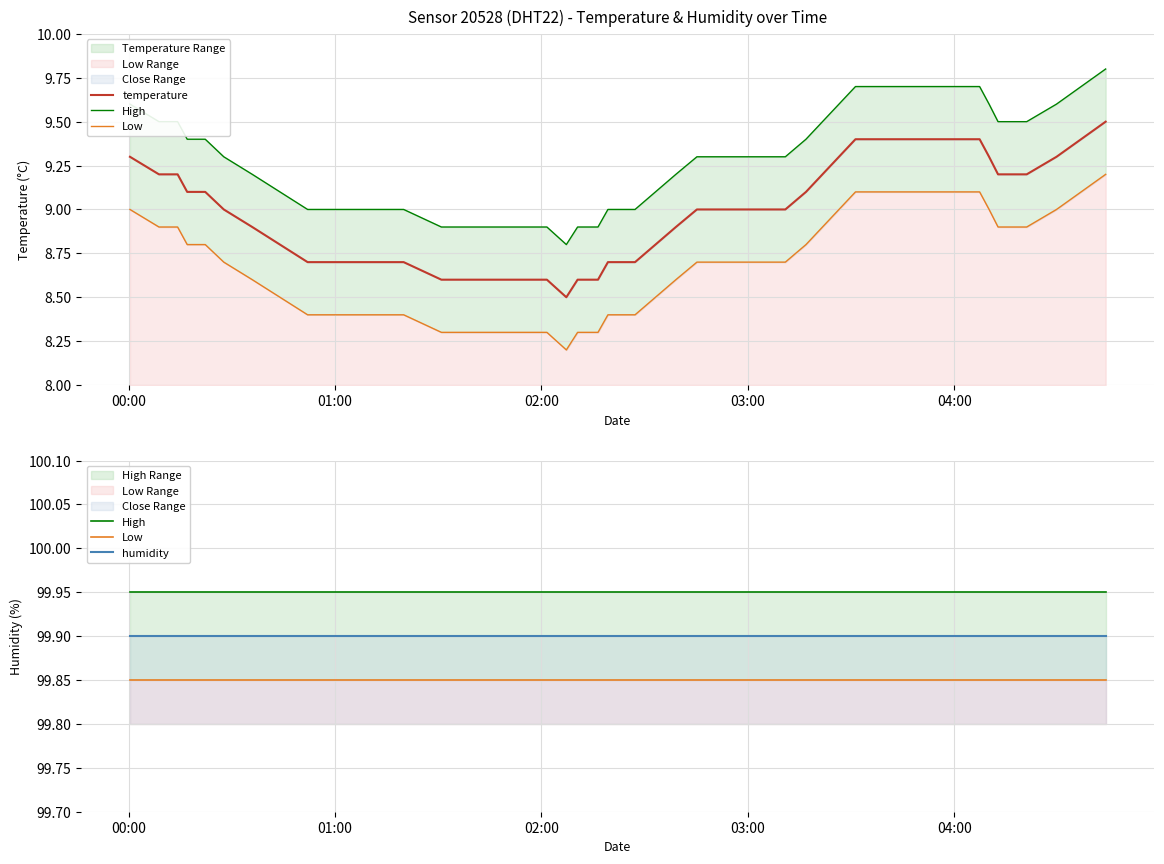

The High series shows 152.7 at 8. True or false?

False